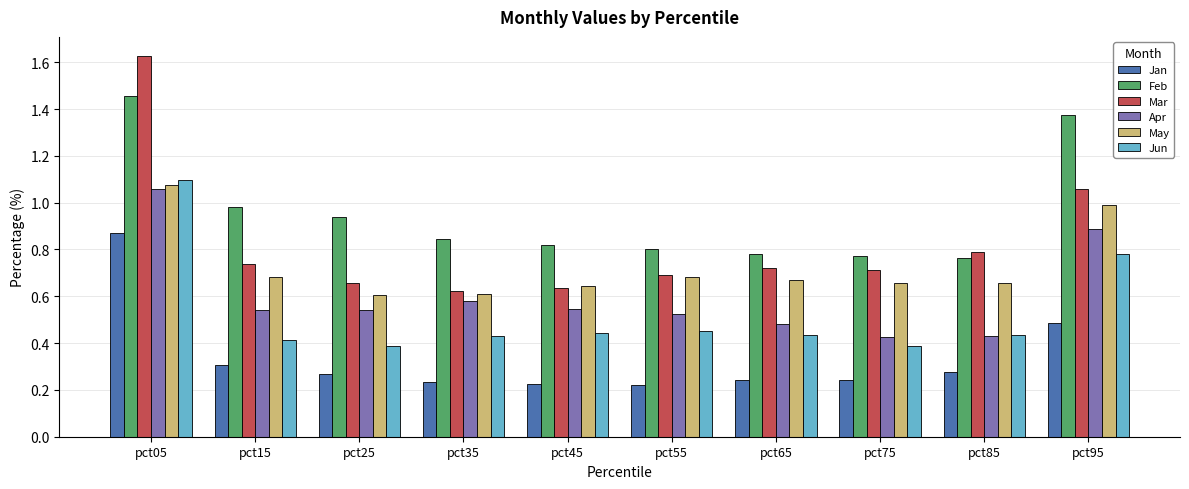

At which label is Mar closest to 1?

pct95